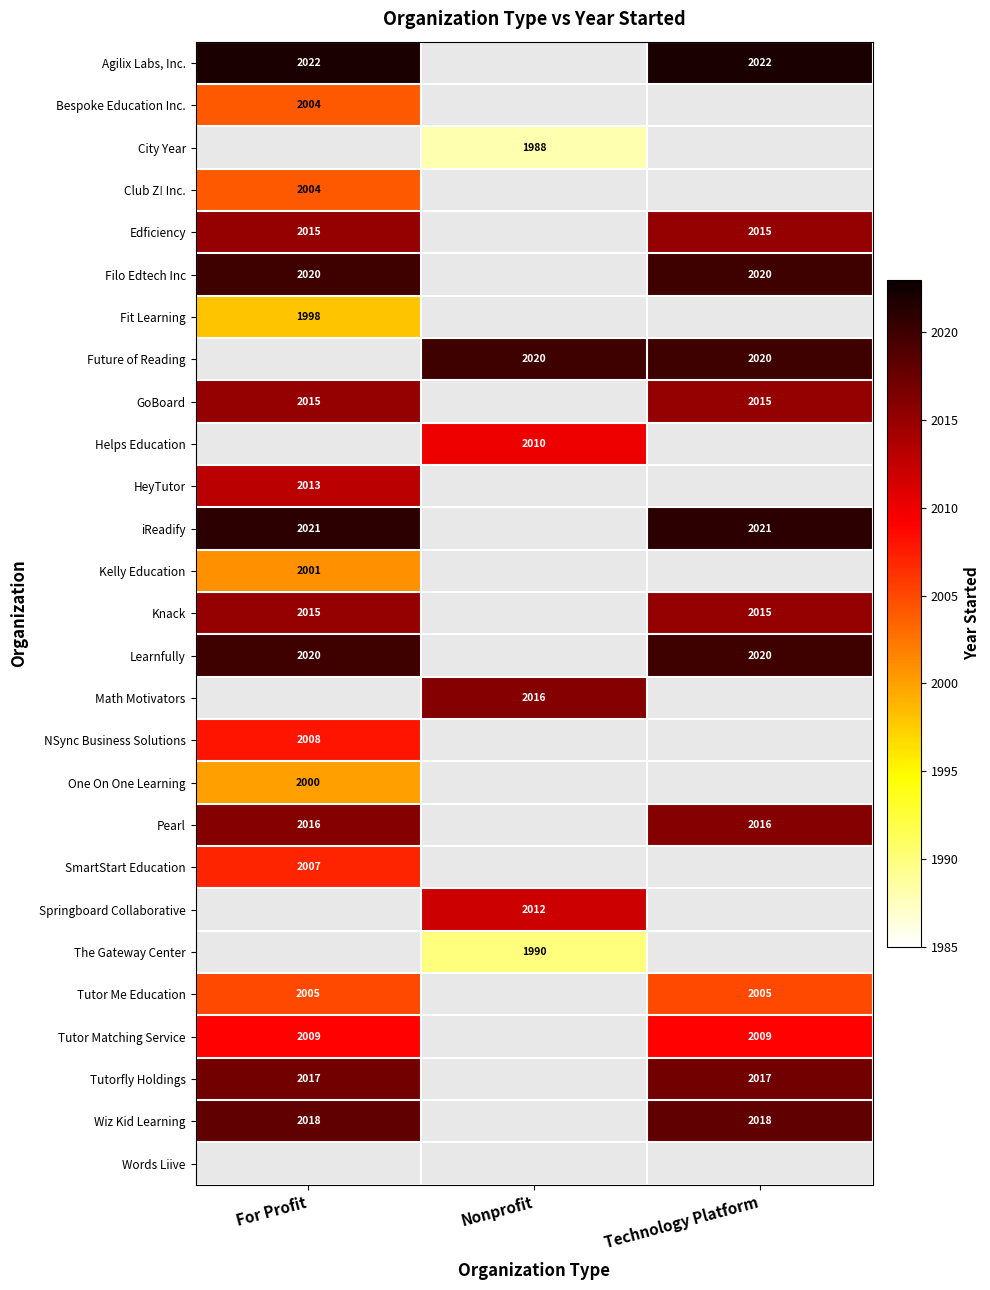

Which category has the highest value across all series?

For Profit